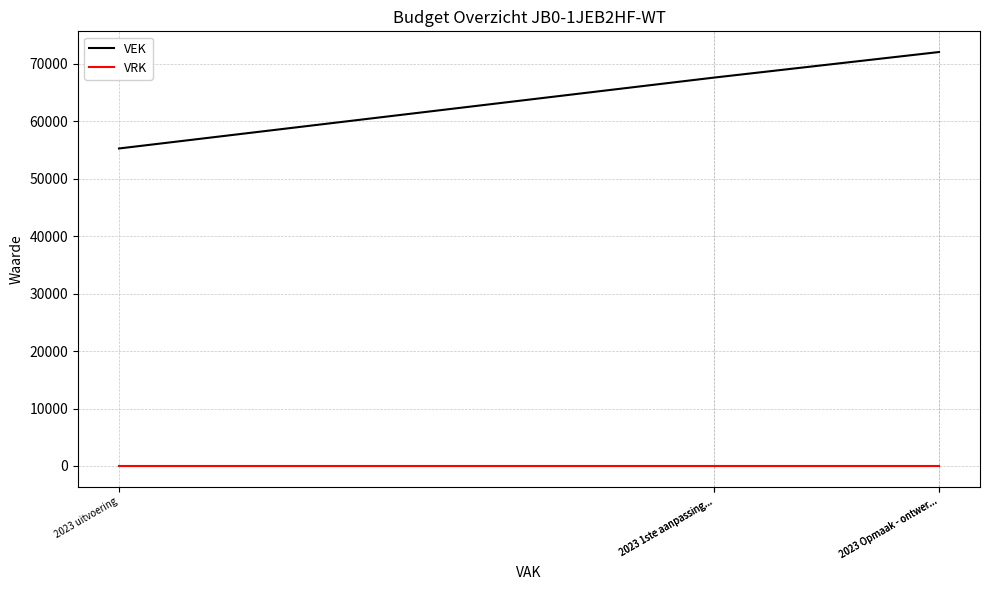

At which category is the sum across all series the highest?

2023 Opmaak - ontwer...